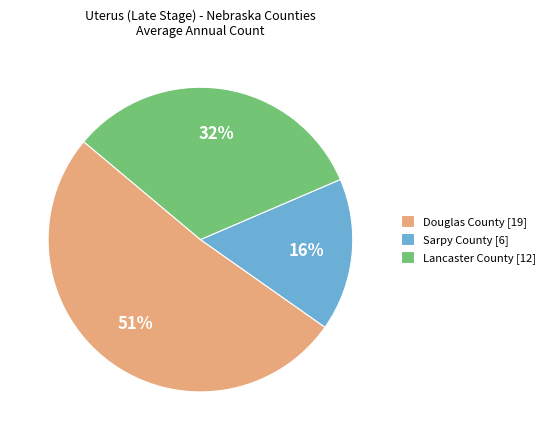

Is Sarpy County the majority of the pie?

No